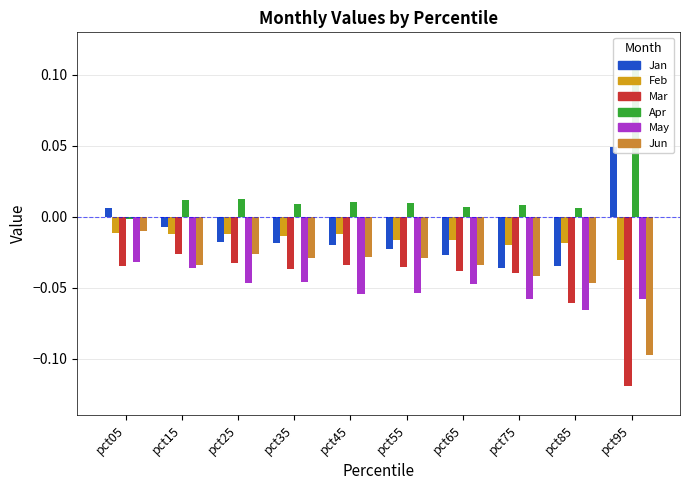

At how many categories does at least one series exceed 0?

10